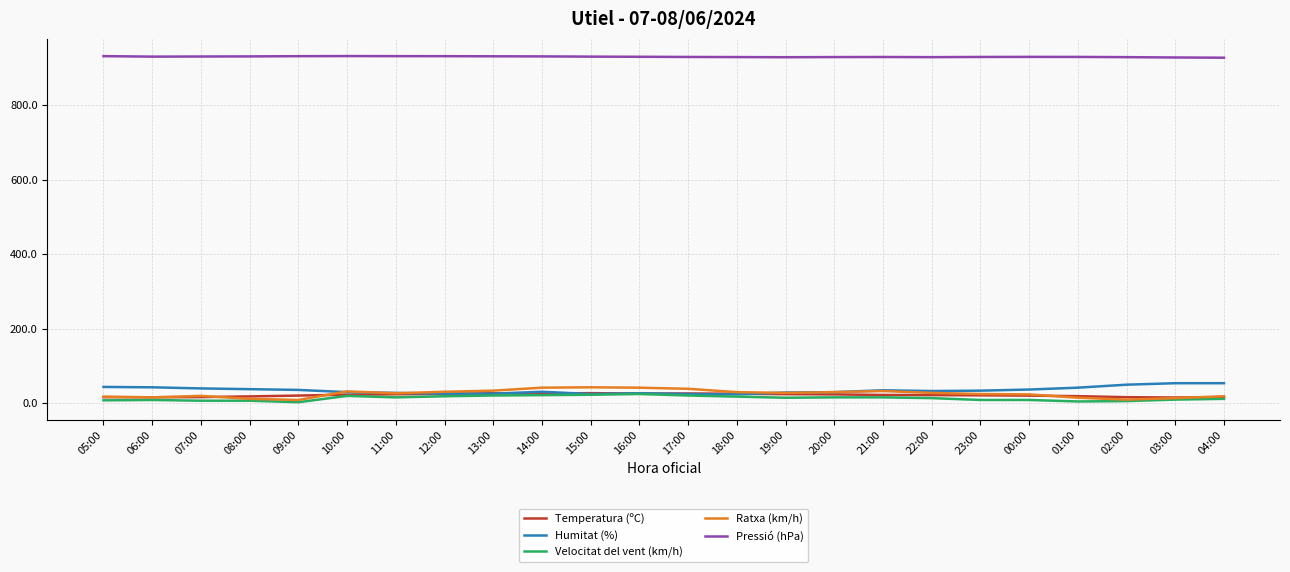

At how many categories does at least one series exceed 401?

24